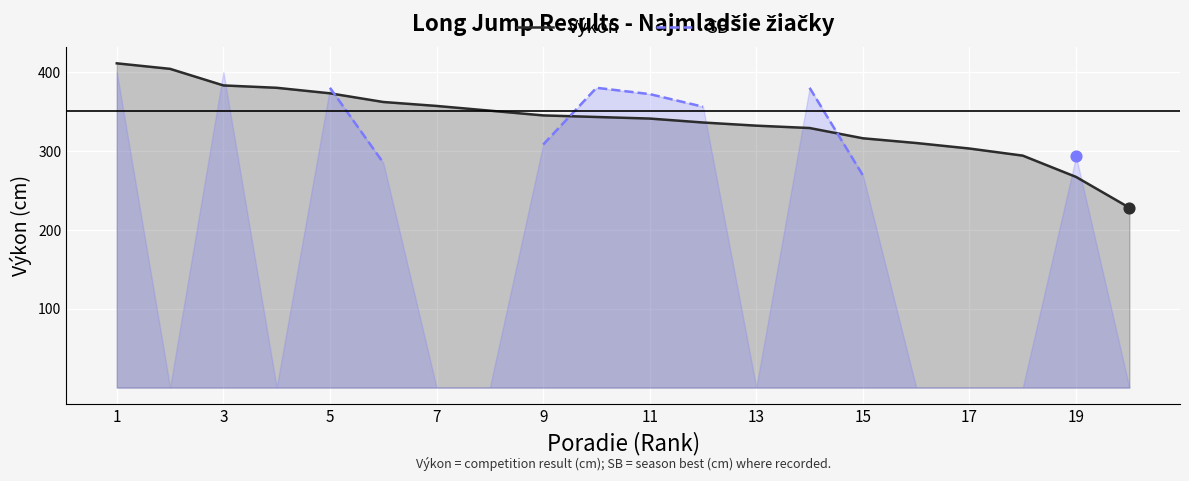

Which series has the largest Y range (max minus min)?

Výkon